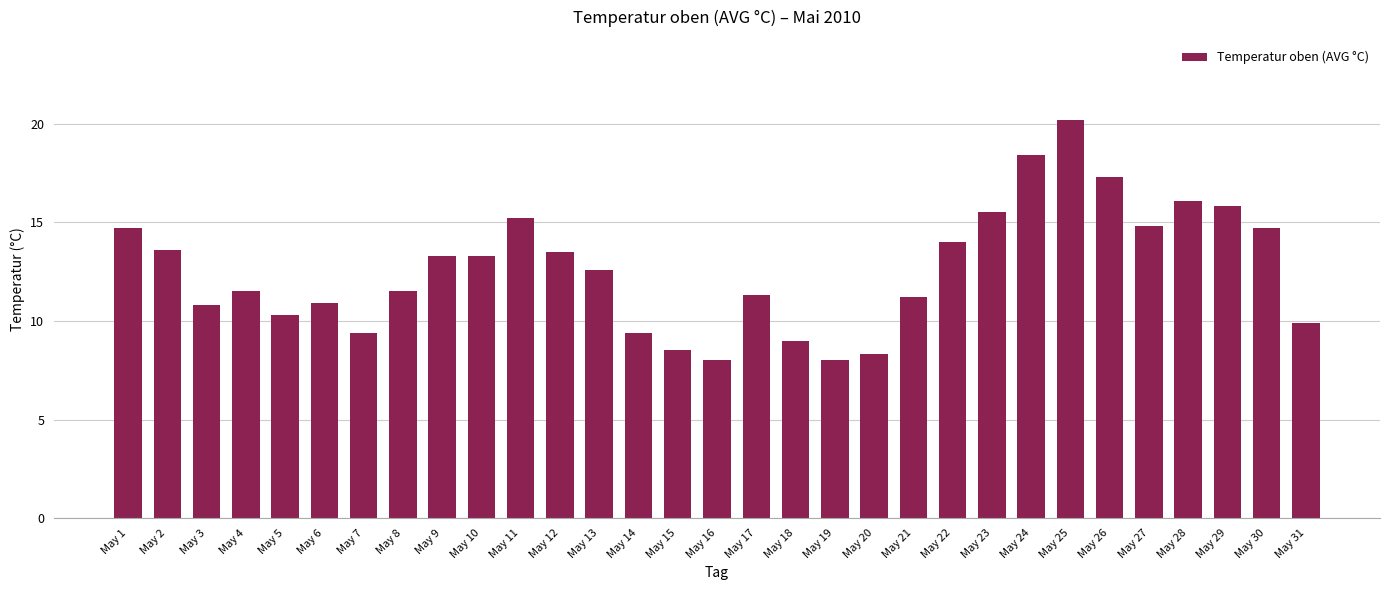

What is the maximum value shown in the chart?

20.2